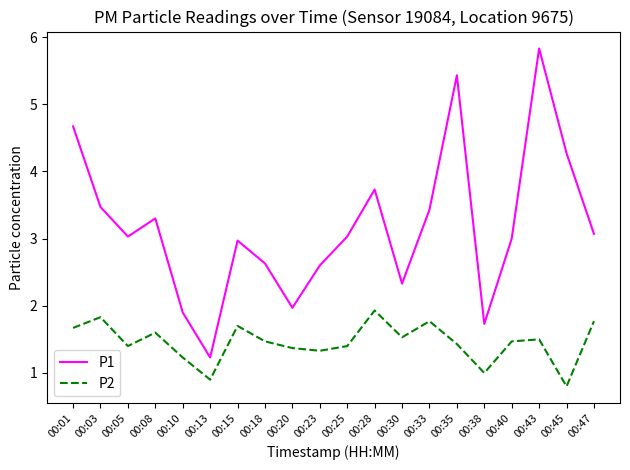

What is the lowest value of the P1 series?

1.2